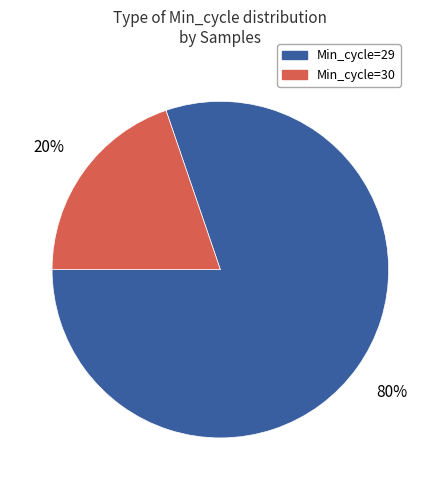

Is there any slice that represents more than half of the pie?

Yes